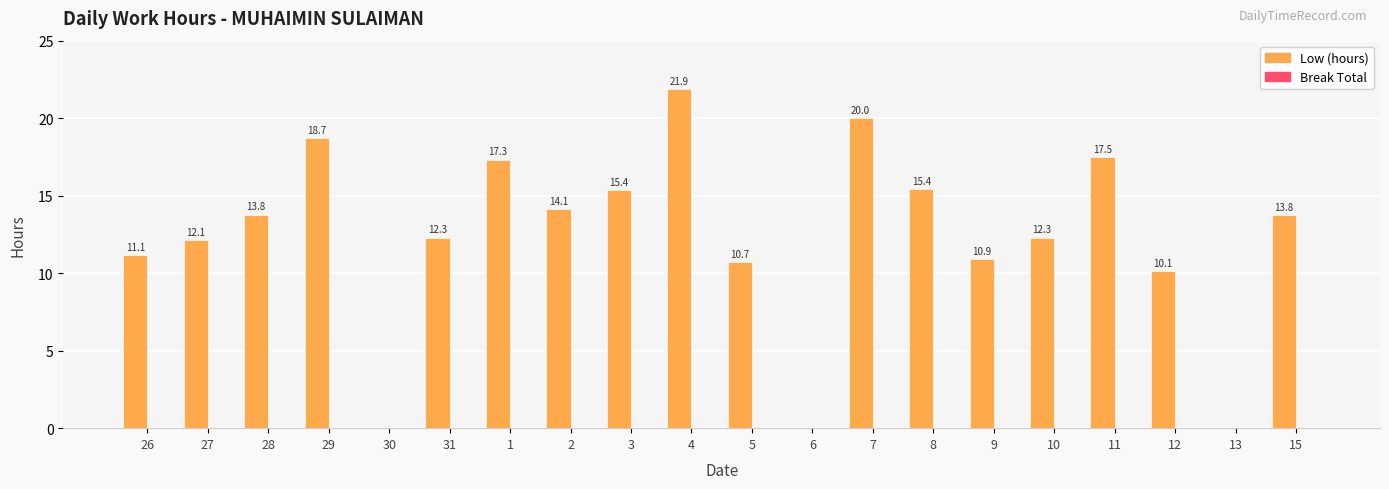

Count the number of data series in this chart.

1